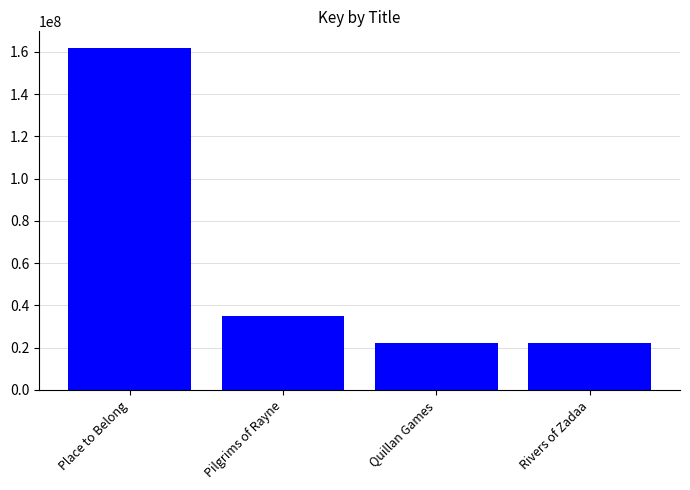

Where is the data nearest to the value 91838255?

Pilgrims of Rayne